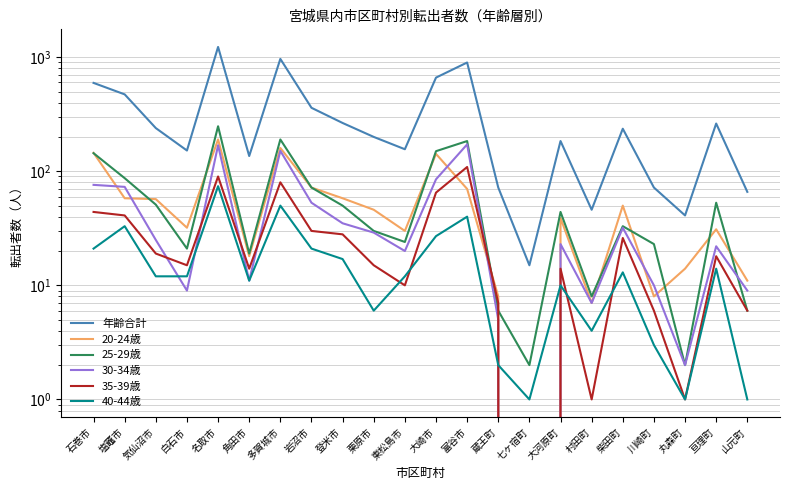

The 35-39歳 series shows 18 at 亘理町. True or false?

True